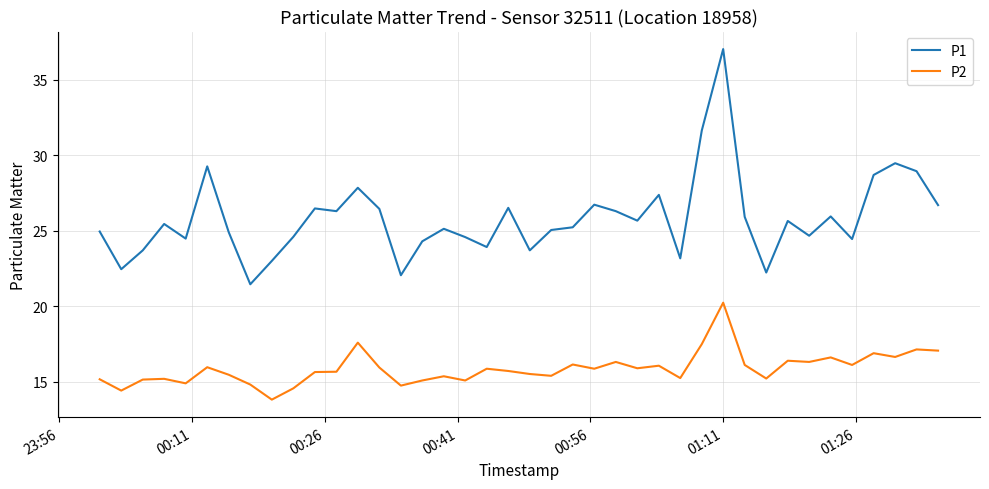

Does the chart have visible grid lines?

Yes